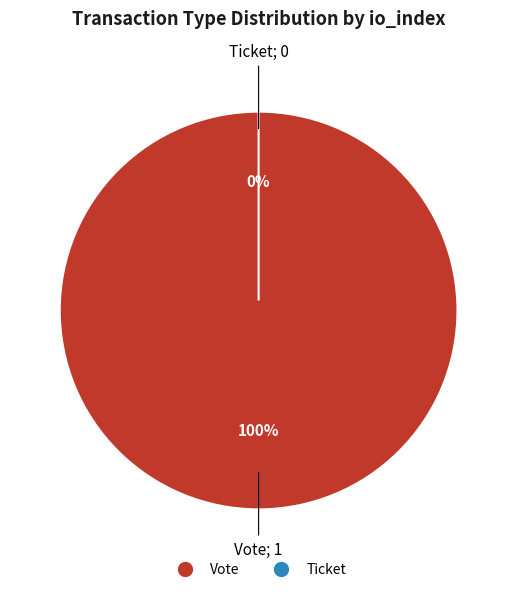

Is it true that Vote is 100% of the pie?

True